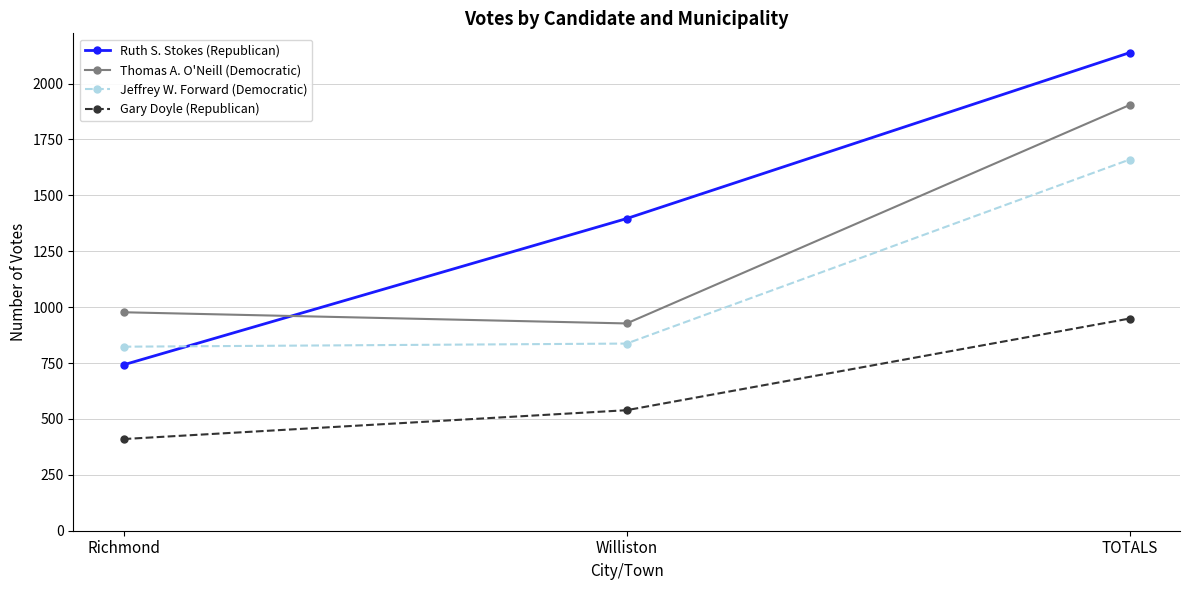

Reading left to right, list all the values displayed in this chart.

Ruth S. Stokes (Republican): Richmond=742	Williston=1396	TOTALS=2138
Thomas A. O'Neill (Democratic): Richmond=977	Williston=927	TOTALS=1904
Jeffrey W. Forward (Democratic): Richmond=823	Williston=837	TOTALS=1660
Gary Doyle (Republican): Richmond=410	Williston=539	TOTALS=949